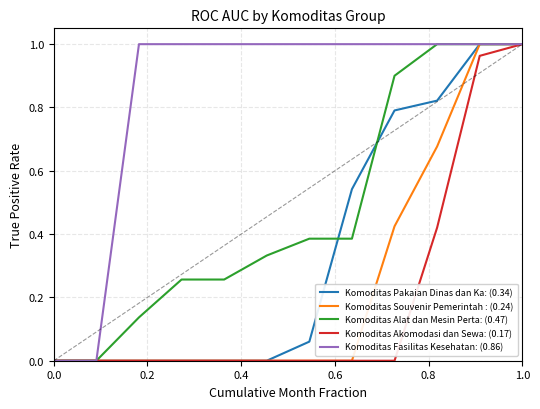

How many distinct data groups are displayed?

5